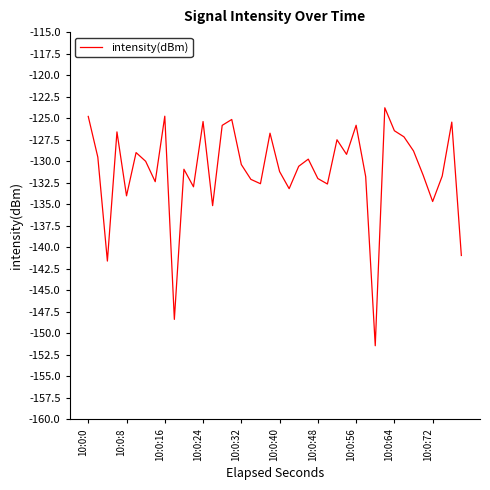

What is the difference between the maximum and minimum values?

27.7